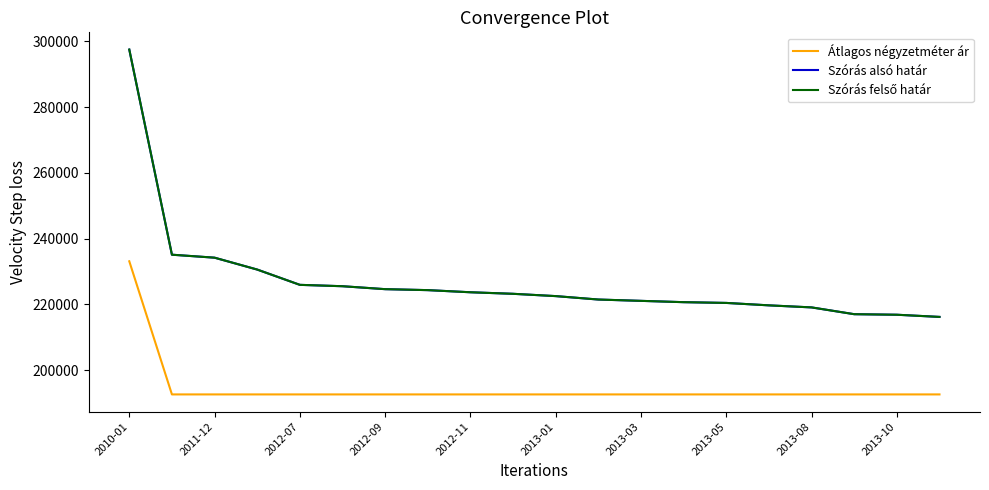

True or false: Szórás alsó határ and Szórás felső határ cross at least once.

False